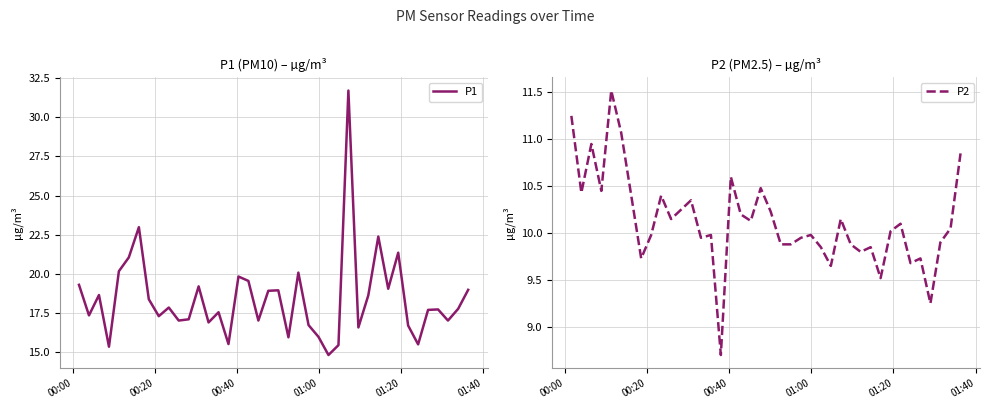

True or false: P1 and P2 intersect in this chart.

False